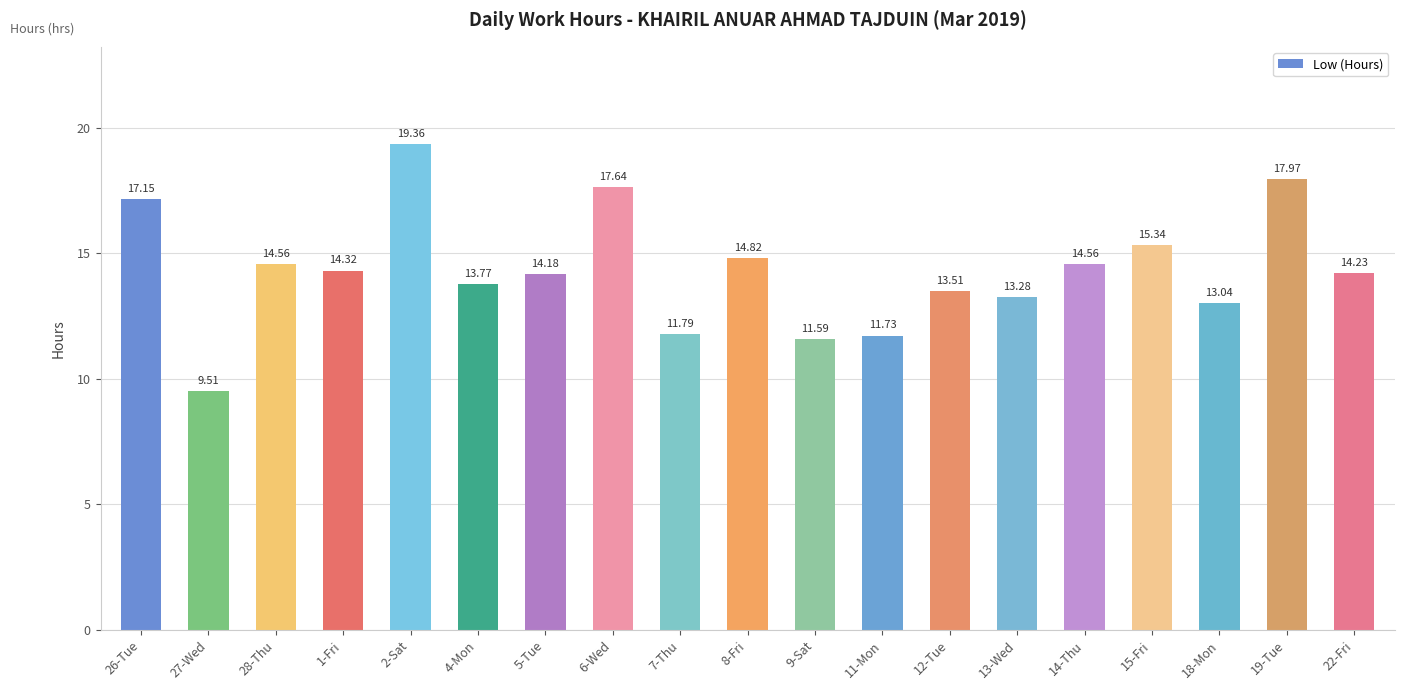

The chart shows a value of 13.8 at 4-Mon. True or false?

True